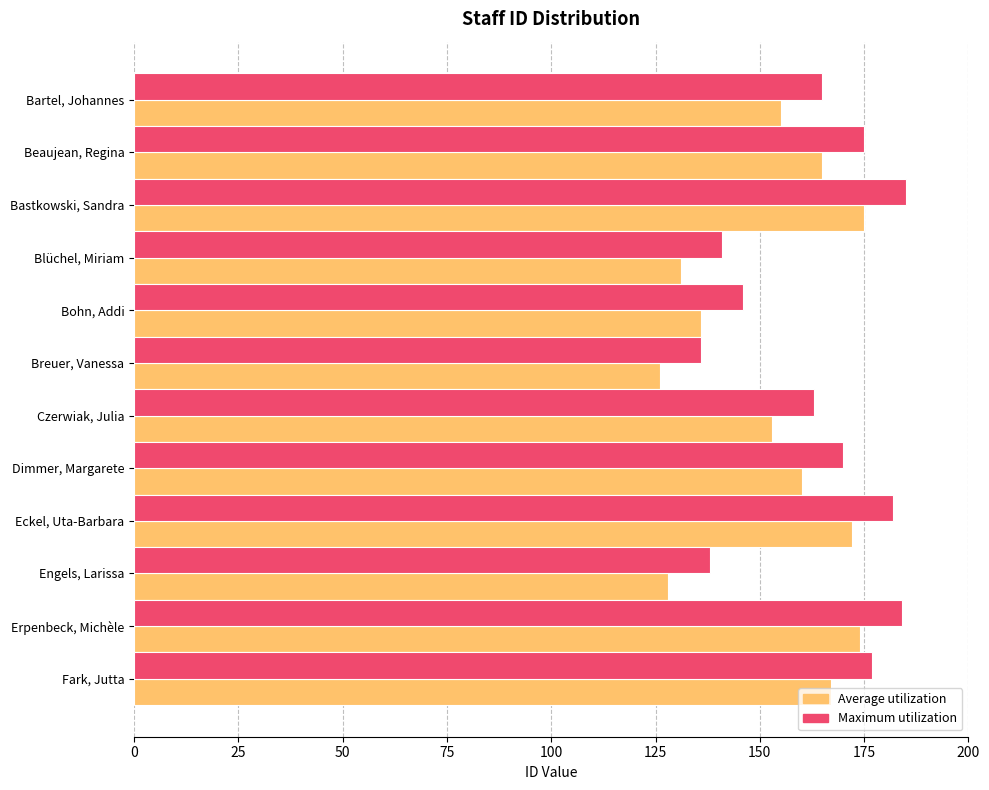

What is the spread (max minus min) of values at Engels, Larissa?

10